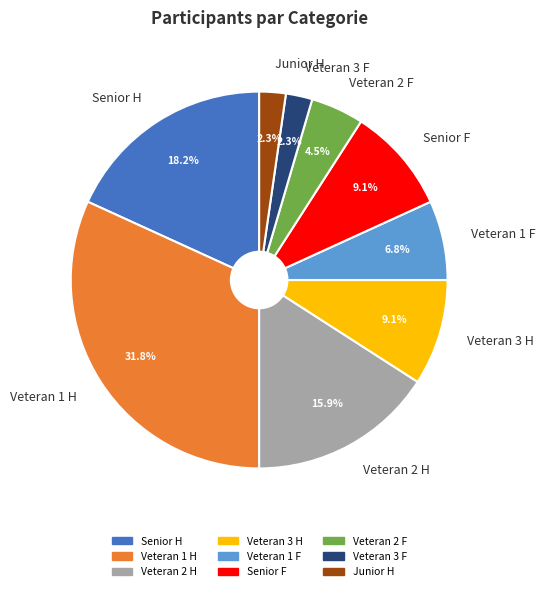

Is it true that Veteran 2 H is 16% of the pie?

True